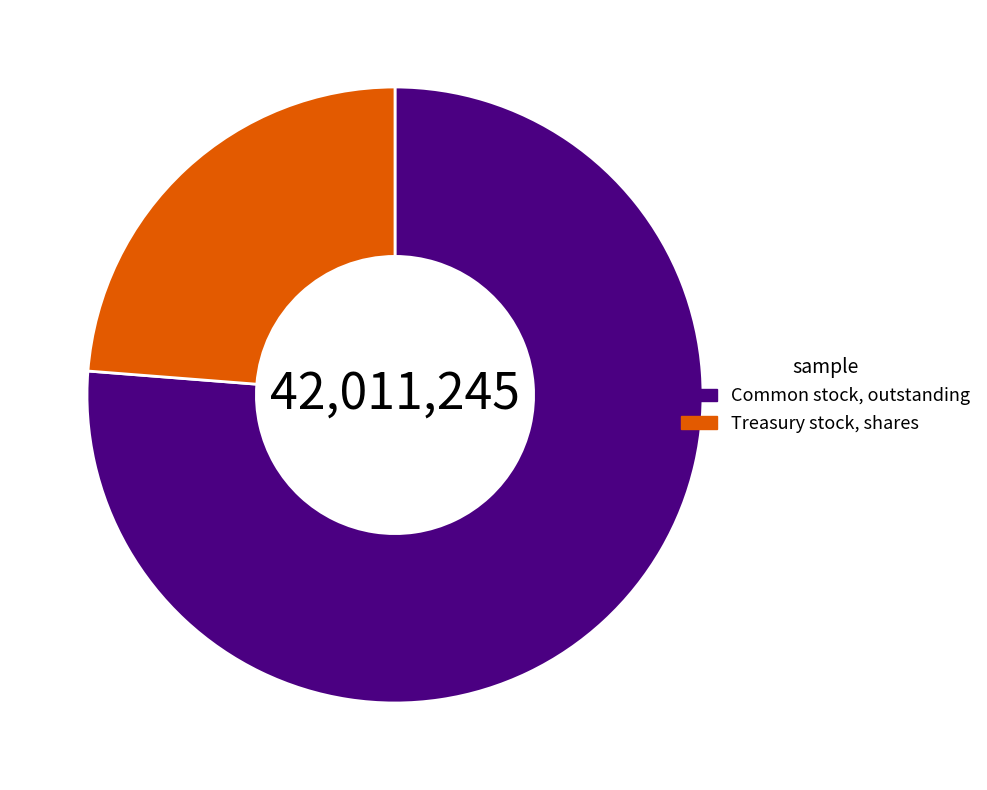

Rank the categories by value from highest to lowest.

Common stock, outstanding, Treasury stock, shares